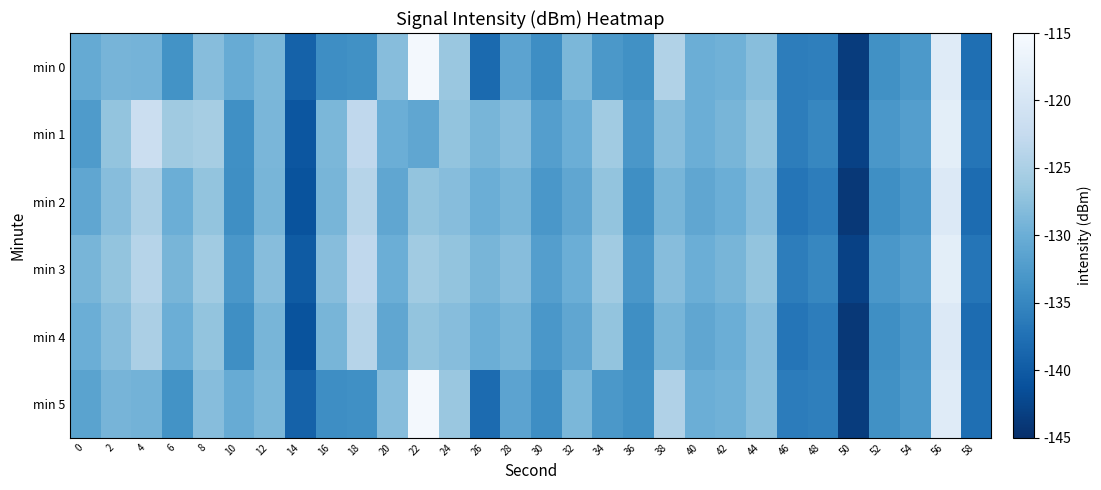

How many distinct data groups are displayed?

6